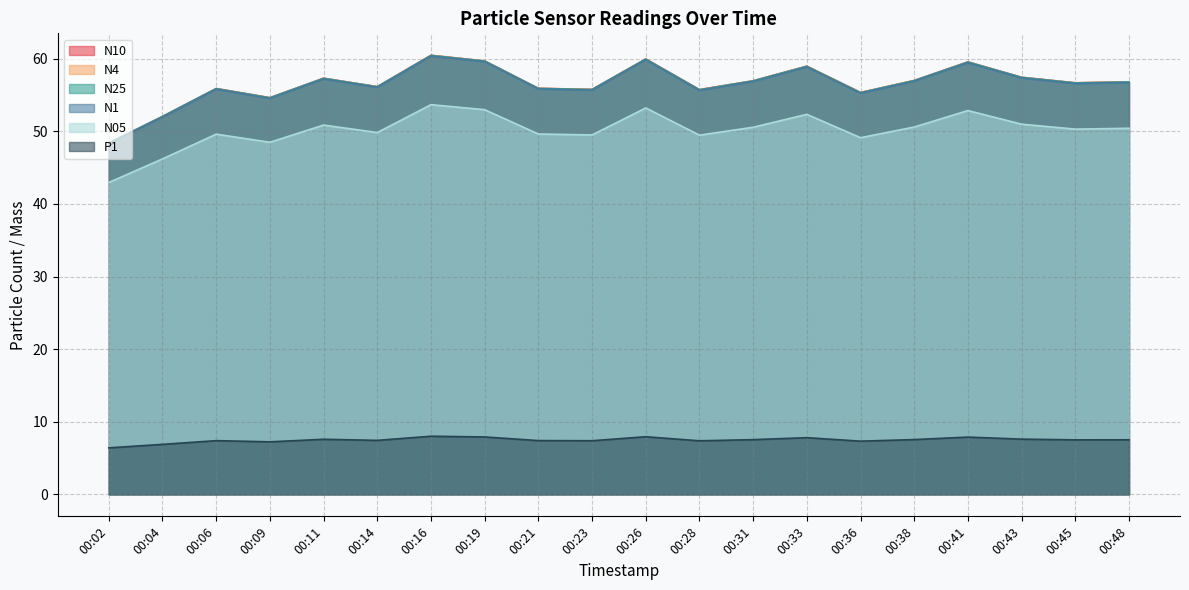

What is the value of the N05 point at the 9th from the left?

49.6